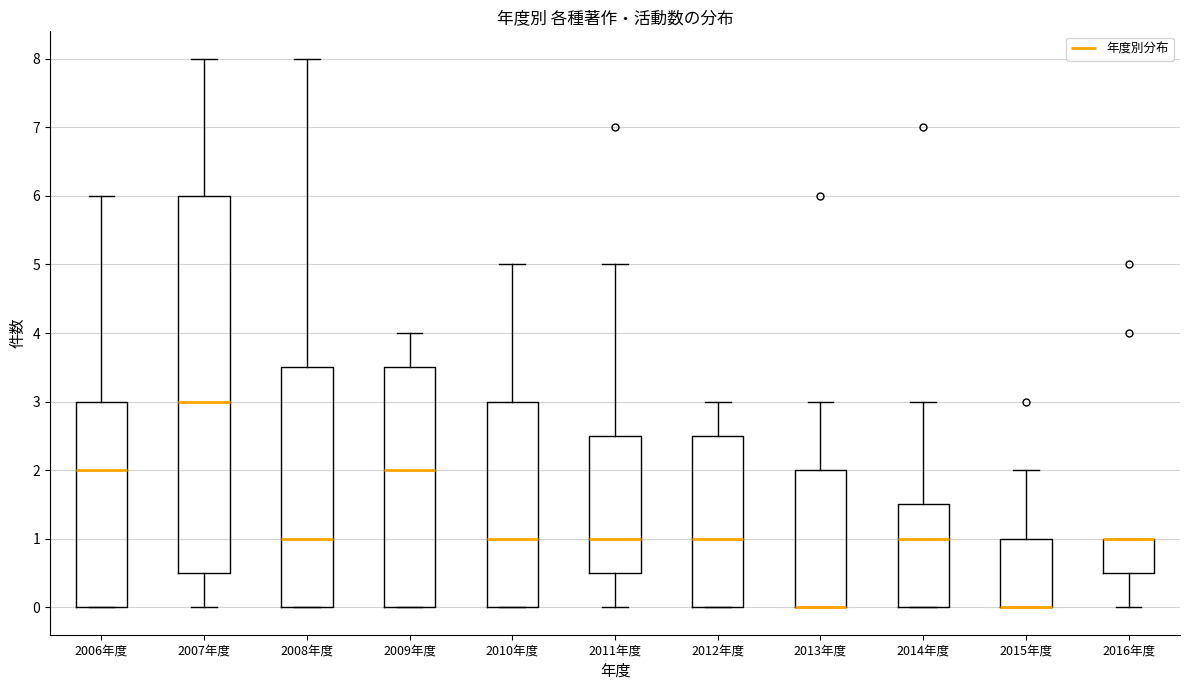

Reading left to right, read every box against the y-axis: the position of its median line, the range the box covers, and the ends of its whiskers. The values are not printed on the chart, so give them approximately, as read against the axis.

2006年度: median 2.0, box 0.0 to 3.0, whiskers 0.0 to 6.0
2007年度: median 3.0, box 0.5 to 6.0, whiskers 0.0 to 8.0
2008年度: median 1.0, box 0.0 to 3.5, whiskers 0.0 to 8.0
2009年度: median 2.0, box 0.0 to 3.5, whiskers 0.0 to 4.0
2010年度: median 1.0, box 0.0 to 3.0, whiskers 0.0 to 5.0
2011年度: median 1.0, box 0.5 to 2.5, whiskers 0.0 to 5.0
2012年度: median 1.0, box 0.0 to 2.5, whiskers 0.0 to 3.0
2013年度: median 0.0 (drawn on the box's lower edge), box 0.0 to 2.0, whiskers 0.0 to 3.0
2014年度: median 1.0, box 0.0 to 1.5, whiskers 0.0 to 3.0
2015年度: median 0.0 (drawn on the box's lower edge), box 0.0 to 1.0, whiskers 0.0 to 2.0
2016年度: median 1.0 (drawn on the box's upper edge), box 0.5 to 1.0, whiskers 0.0 to 1.0